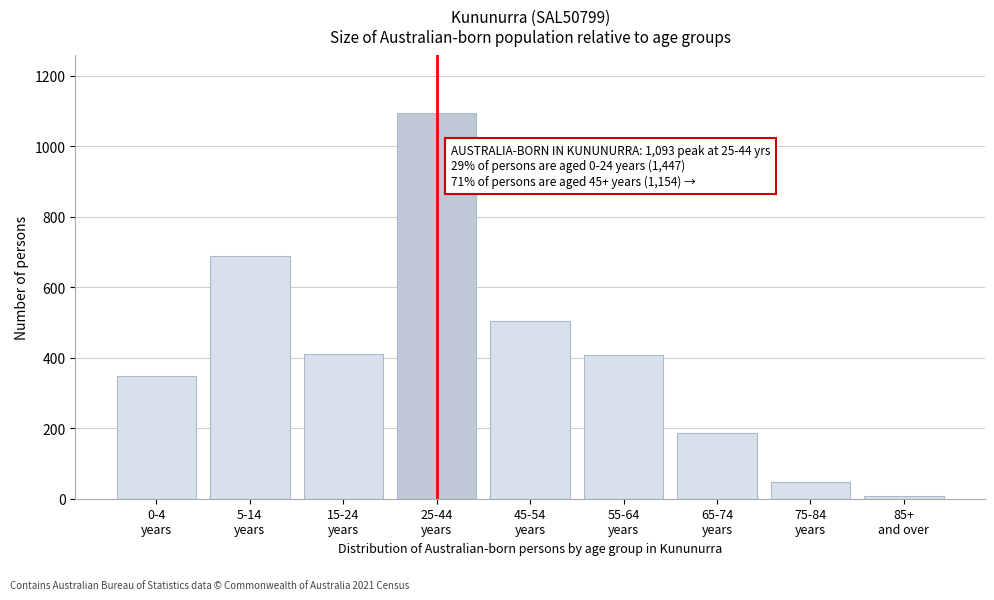

What is the maximum value shown in the chart?

1093